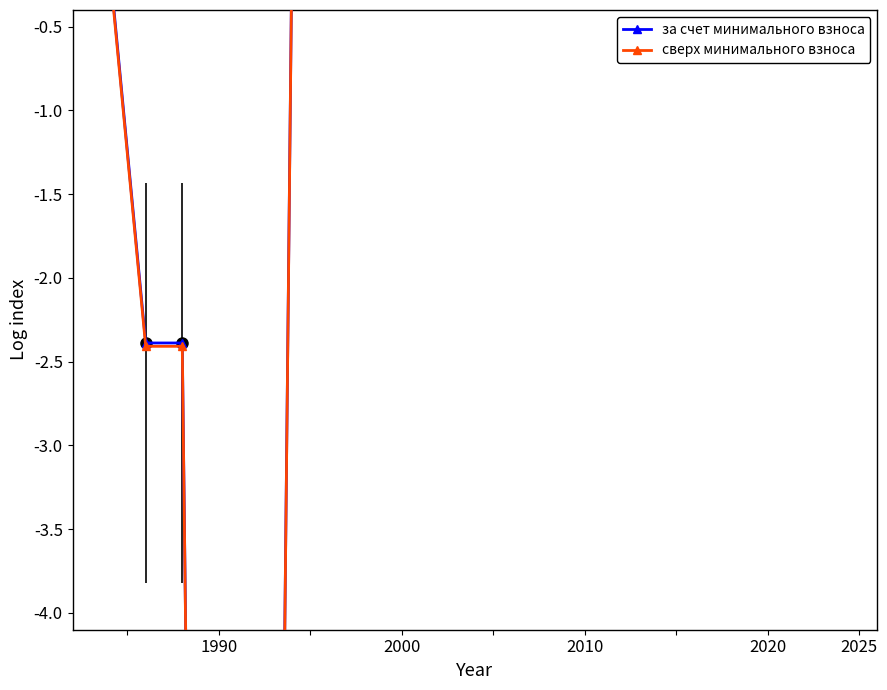

How many data points in за счет минимального взноса are less than -2?

4